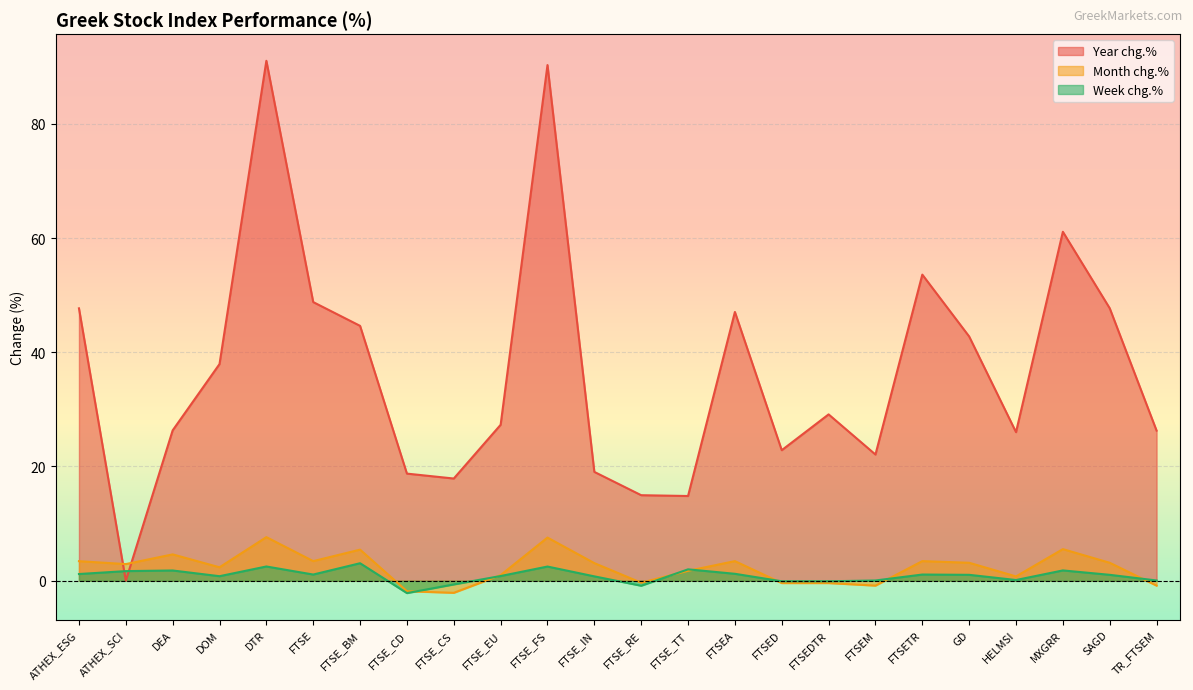

What are all the series names shown in the legend?

Year chg.%, Month chg.%, Week chg.%